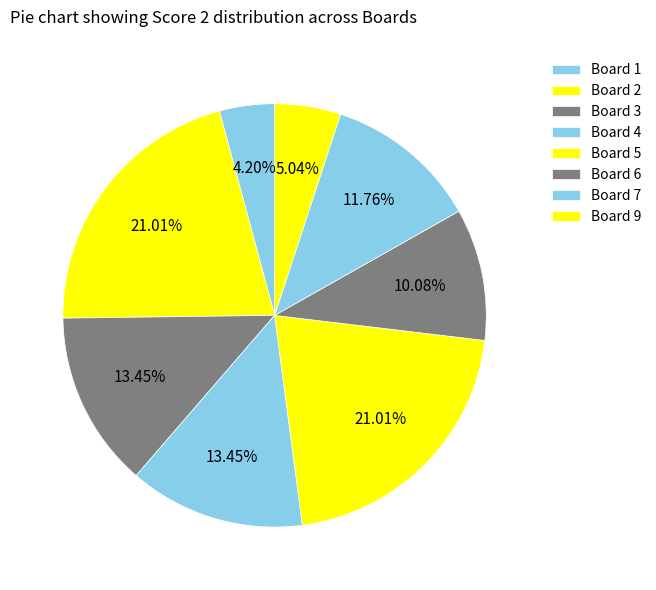

Which category has the biggest portion of the pie?

Board 2